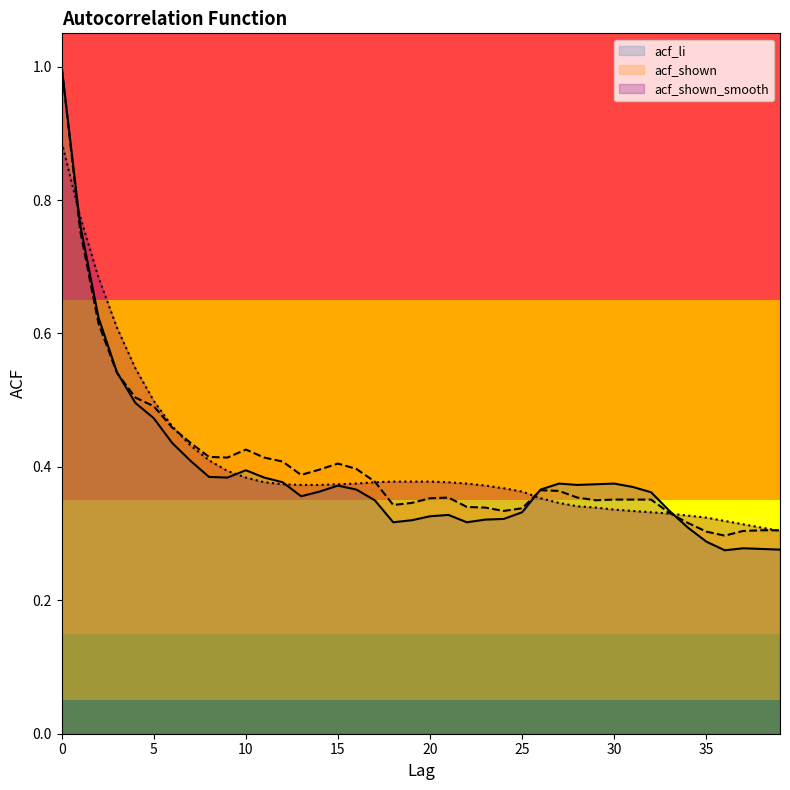

Reading left to right, extract all data points from this chart.

acf_li: 0=1.0	1=0.8	2=0.6	3=0.5	4=0.5	5=0.5	6=0.4	7=0.4	8=0.4	9=0.4	10=0.4	11=0.4	12=0.4	13=0.4	14=0.4	15=0.4	16=0.4	17=0.3	18=0.3	19=0.3	20=0.3	21=0.3	22=0.3	23=0.3	24=0.3	25=0.3	26=0.4	27=0.4	28=0.4	29=0.4	30=0.4	31=0.4	32=0.4	33=0.3	34=0.3	35=0.3	36=0.3	37=0.3	38=0.3	39=0.3
acf_shown: 0=1.0	1=0.8	2=0.6	3=0.5	4=0.5	5=0.5	6=0.5	7=0.4	8=0.4	9=0.4	10=0.4	11=0.4	12=0.4	13=0.4	14=0.4	15=0.4	16=0.4	17=0.4	18=0.3	19=0.3	20=0.4	21=0.4	22=0.3	23=0.3	24=0.3	25=0.3	26=0.4	27=0.4	28=0.4	29=0.3	30=0.4	31=0.4	32=0.4	33=0.3	34=0.3	35=0.3	36=0.3	37=0.3	38=0.3	39=0.3
acf_shown_smooth: 0=0.9	1=0.8	2=0.7	3=0.6	4=0.5	5=0.5	6=0.5	7=0.4	8=0.4	9=0.4	10=0.4	11=0.4	12=0.4	13=0.4	14=0.4	15=0.4	16=0.4	17=0.4	18=0.4	19=0.4	20=0.4	21=0.4	22=0.4	23=0.4	24=0.4	25=0.4	26=0.4	27=0.3	28=0.3	29=0.3	30=0.3	31=0.3	32=0.3	33=0.3	34=0.3	35=0.3	36=0.3	37=0.3	38=0.3	39=0.3